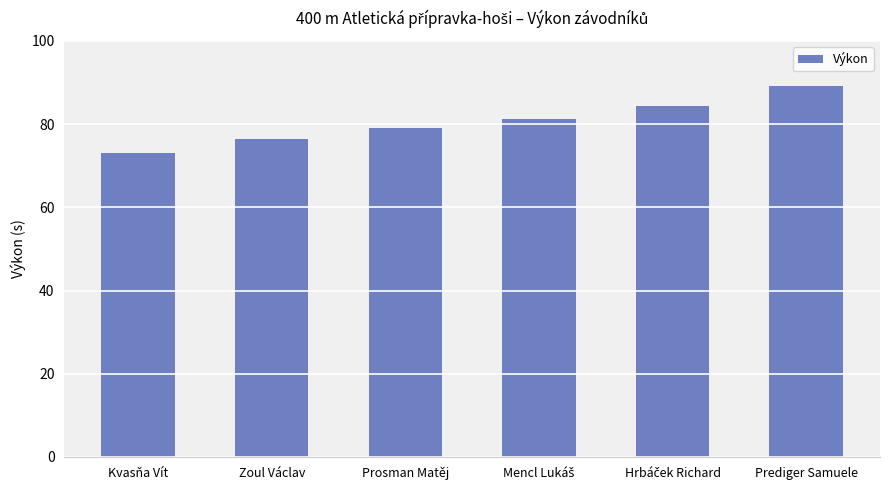

Read the value at Prediger Samuele.

89.2